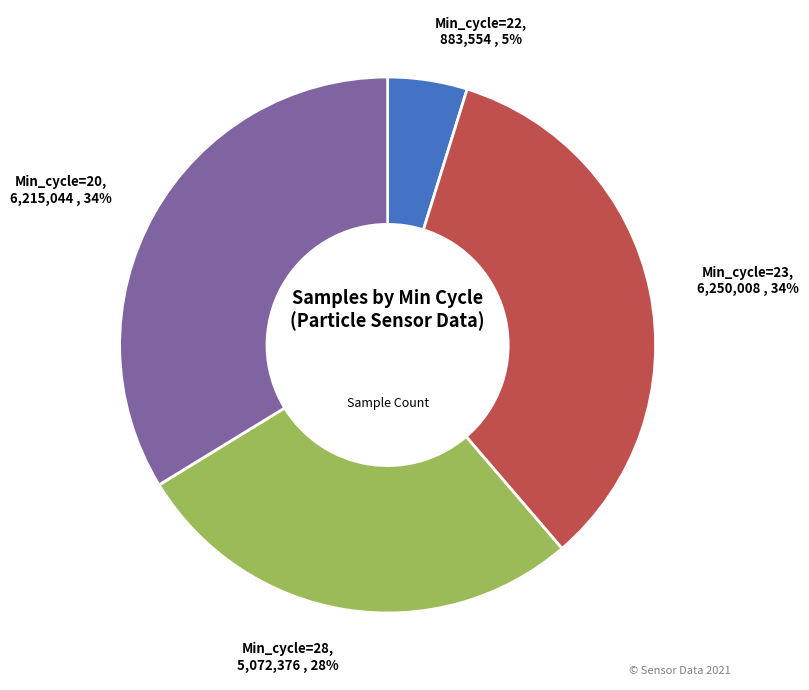

To the nearest percent, what is the average slice percentage?

25%